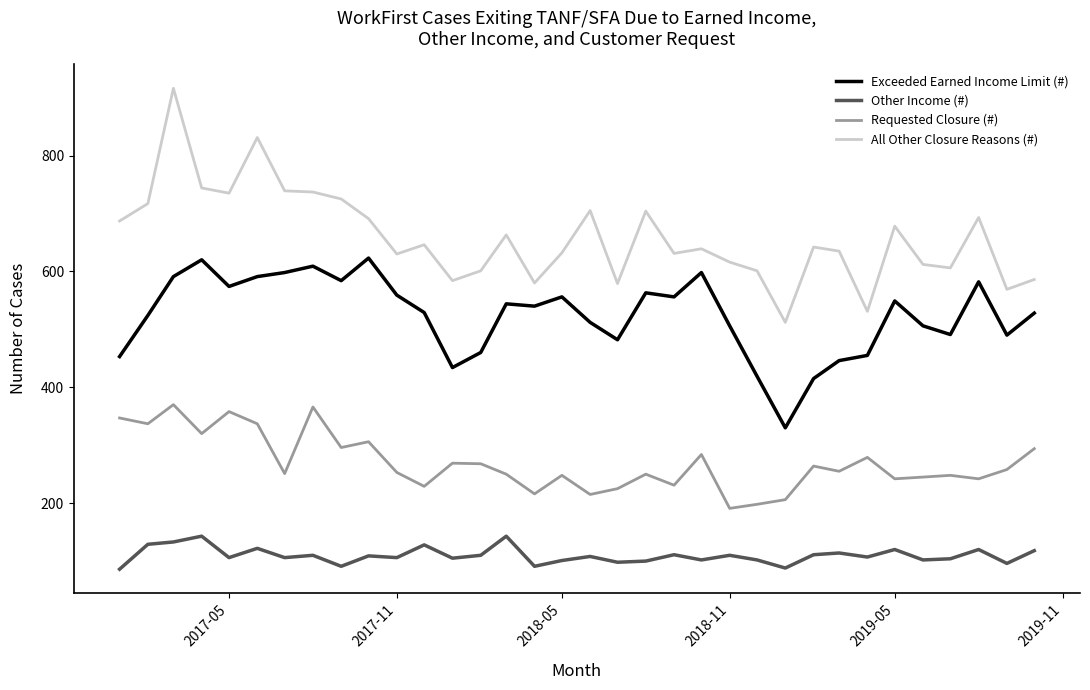

What is the difference between the maximum and minimum values in the Requested Closure (#) series?

179